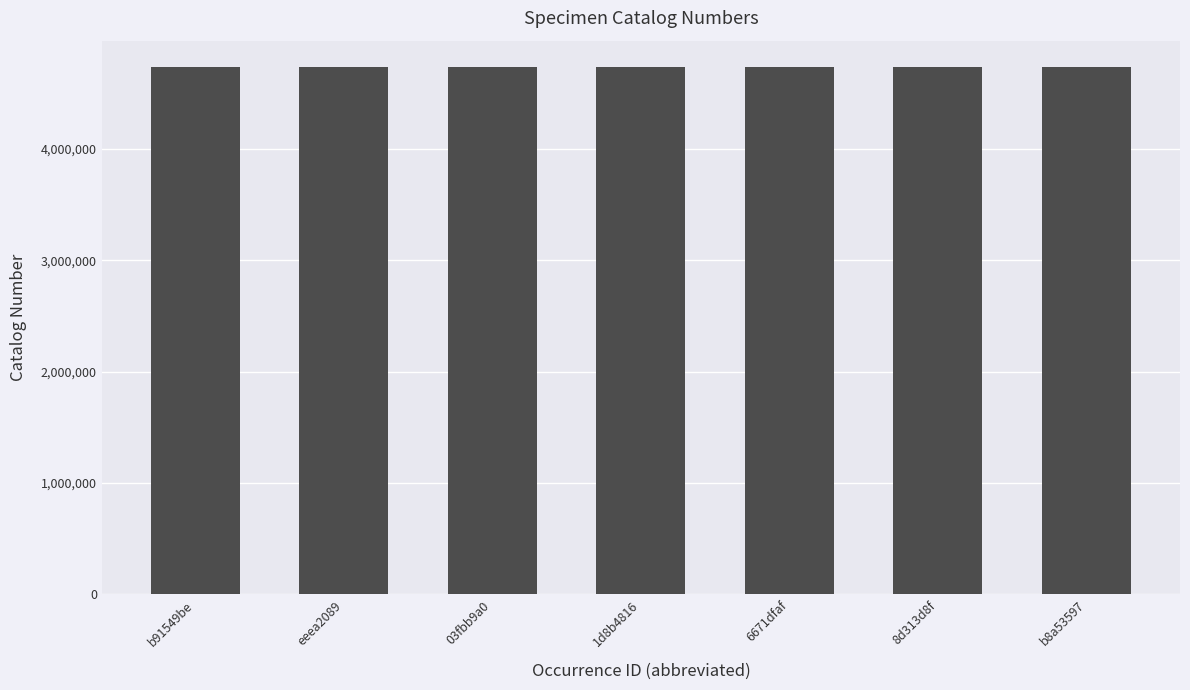

Count the values in the range 4735428 to 4735432.

5